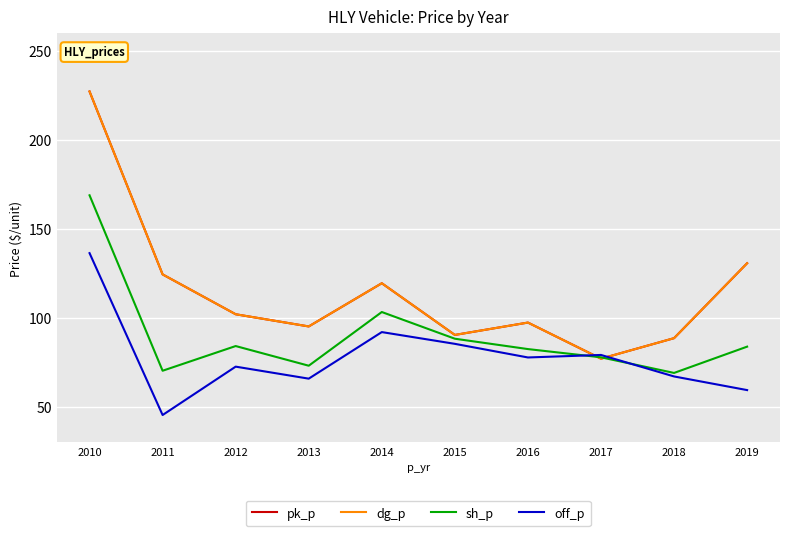

True or false: pk_p and off_p cross at least once.

True